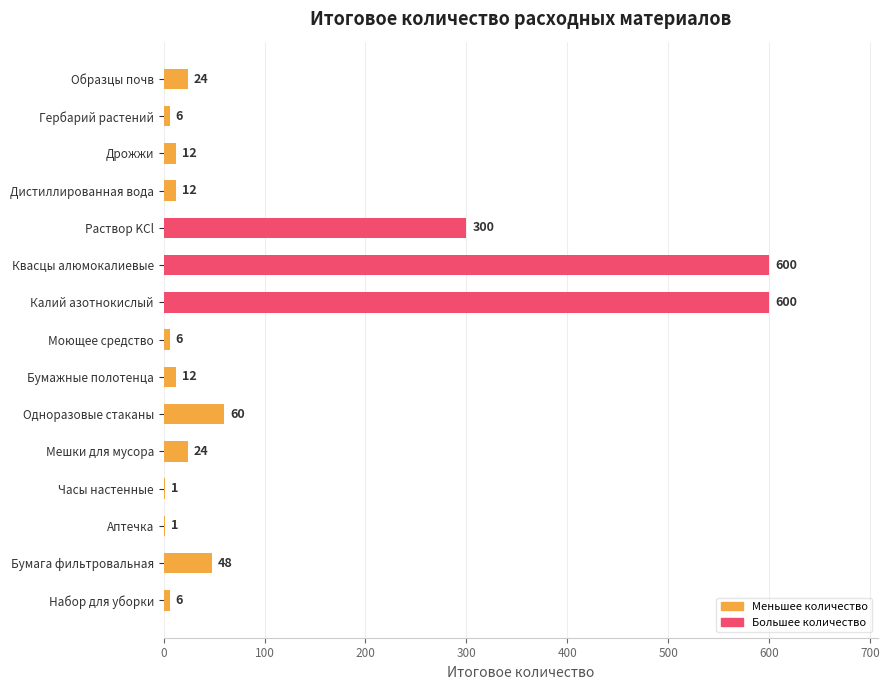

What is the sum of the values at Дрожжи and Дистиллированная вода?

24